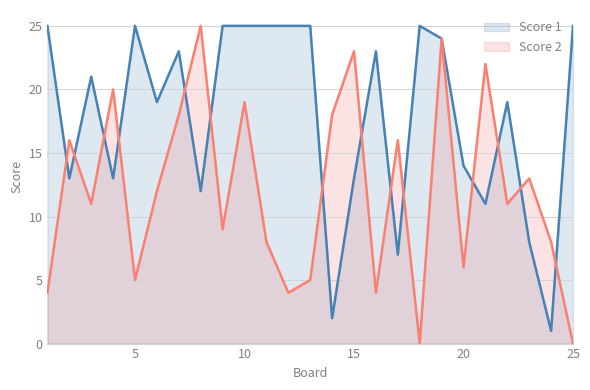

What value does the Score 1 series have at 6, to the nearest 10?

20